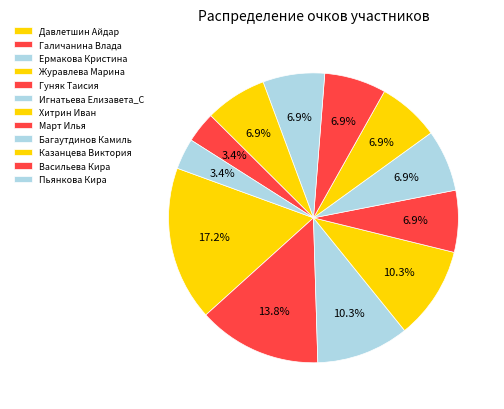

How many slices are in this pie chart?

12